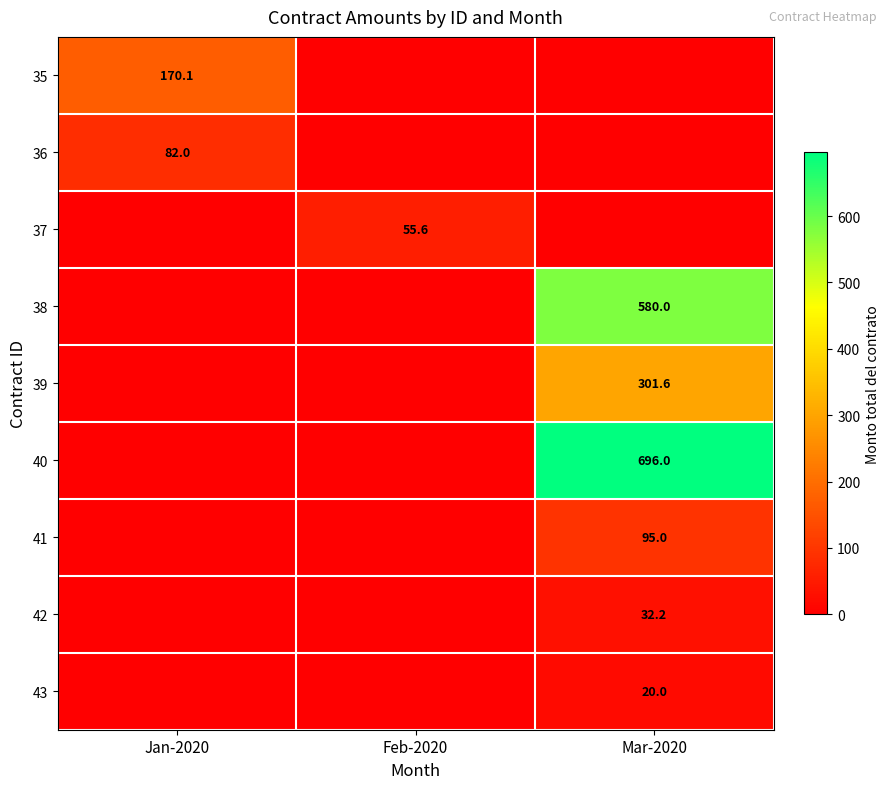

Is it true that 39 equals 301.6 at Mar-2020?

True